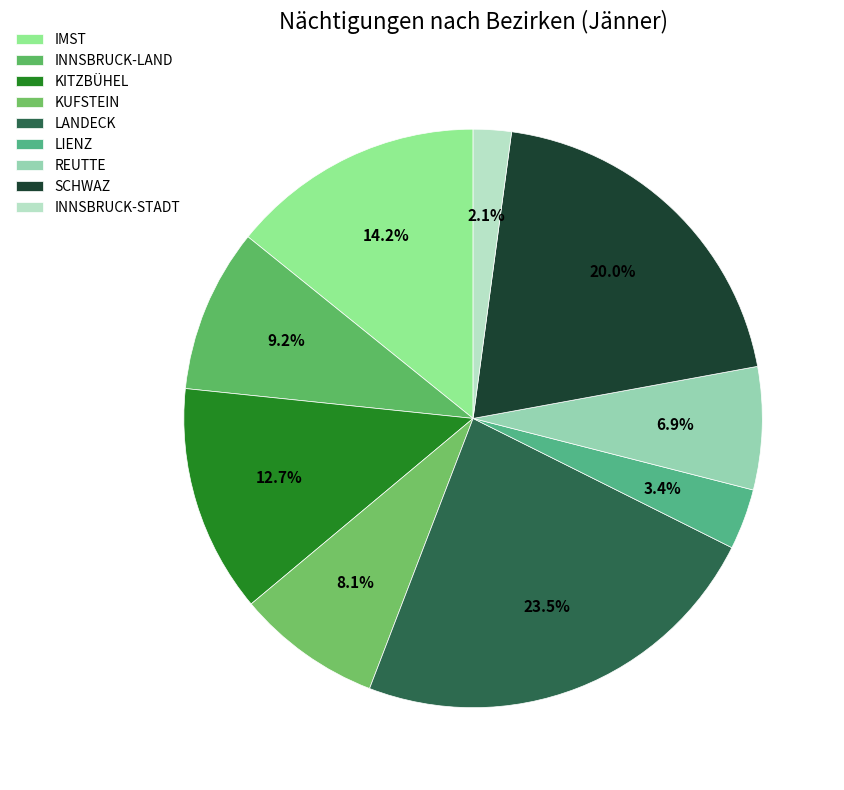

Is it true that SCHWAZ is 20% of the pie?

True